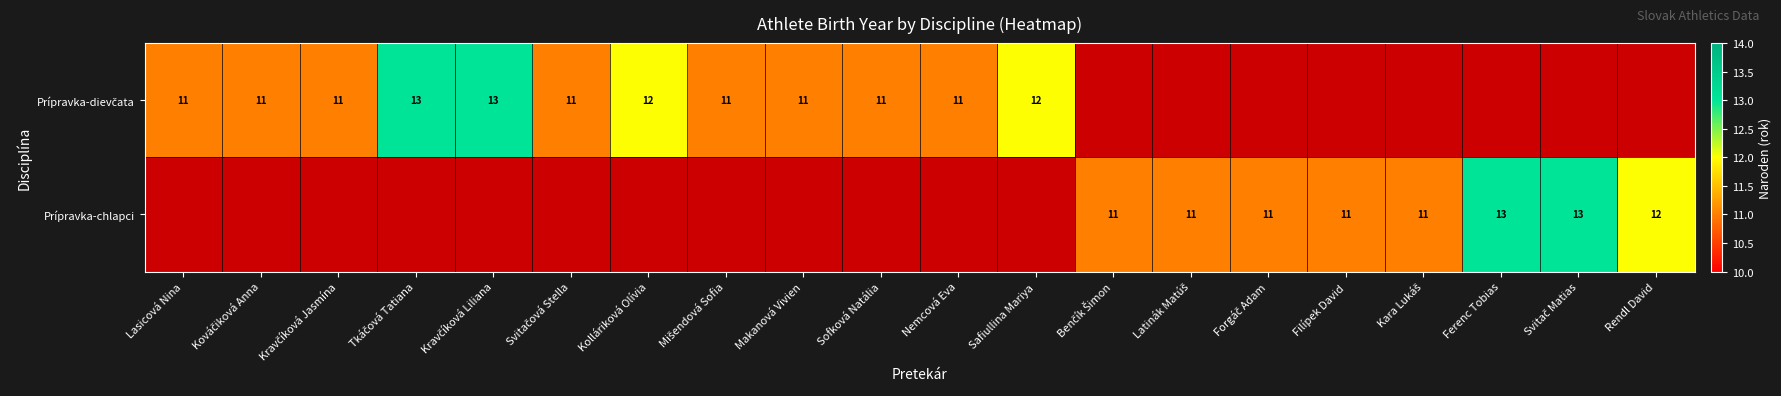

At Makanová Vivien, list the series in order from smallest to largest.

Prípravka-chlapci, Prípravka-dievčata